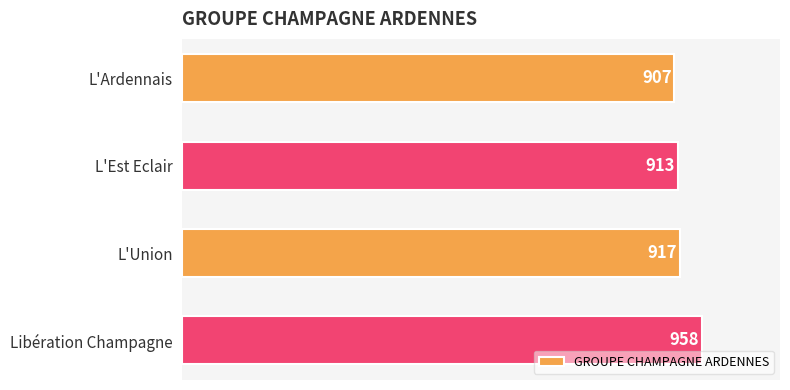

What is the difference between the values at L'Ardennais and L'Est Eclair?

6